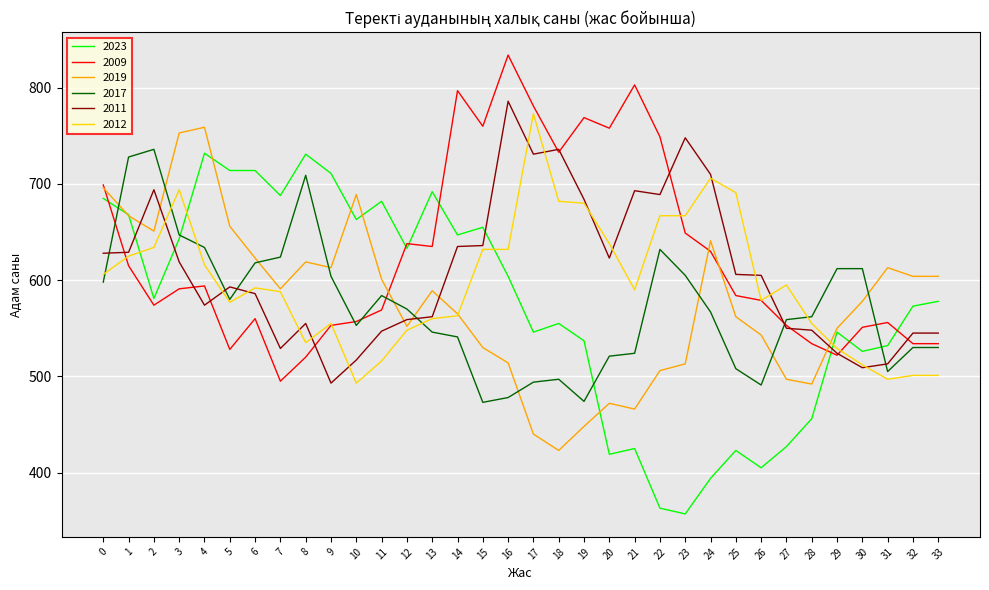

What is the minimum value shown in the chart?

357